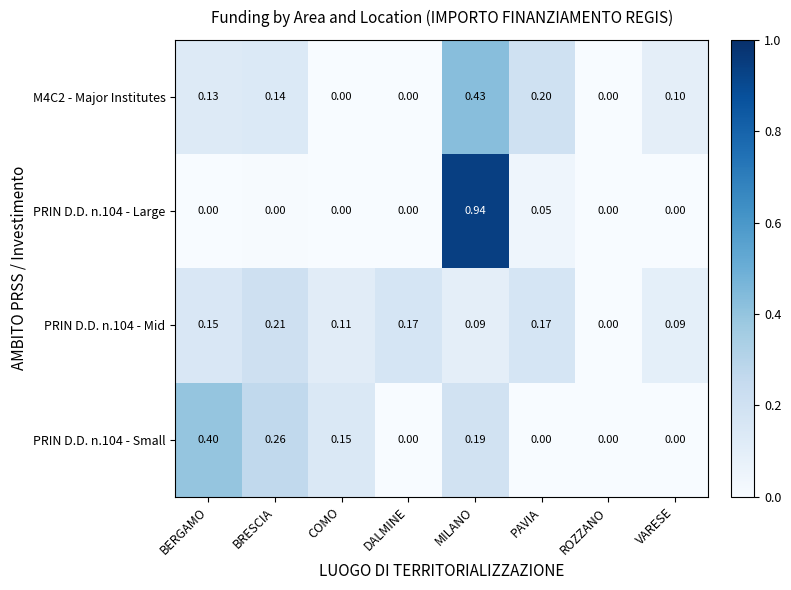

At which label is PRIN D.D. n.104 - Mid closest to 0?

ROZZANO